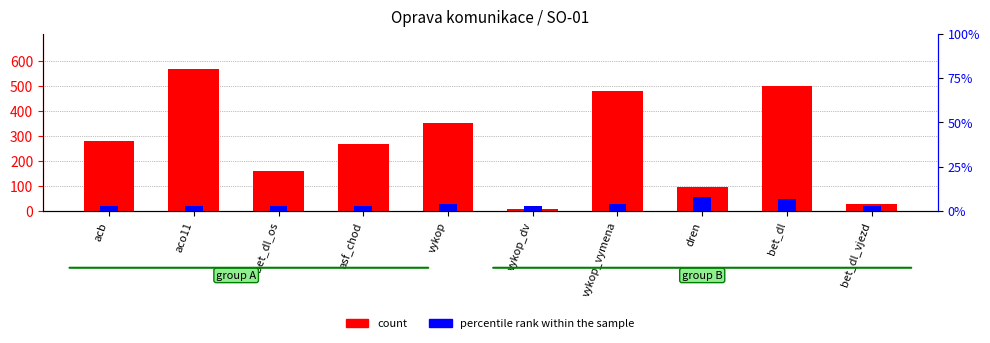

Which category has the lowest value in the count series?

vykop_dv